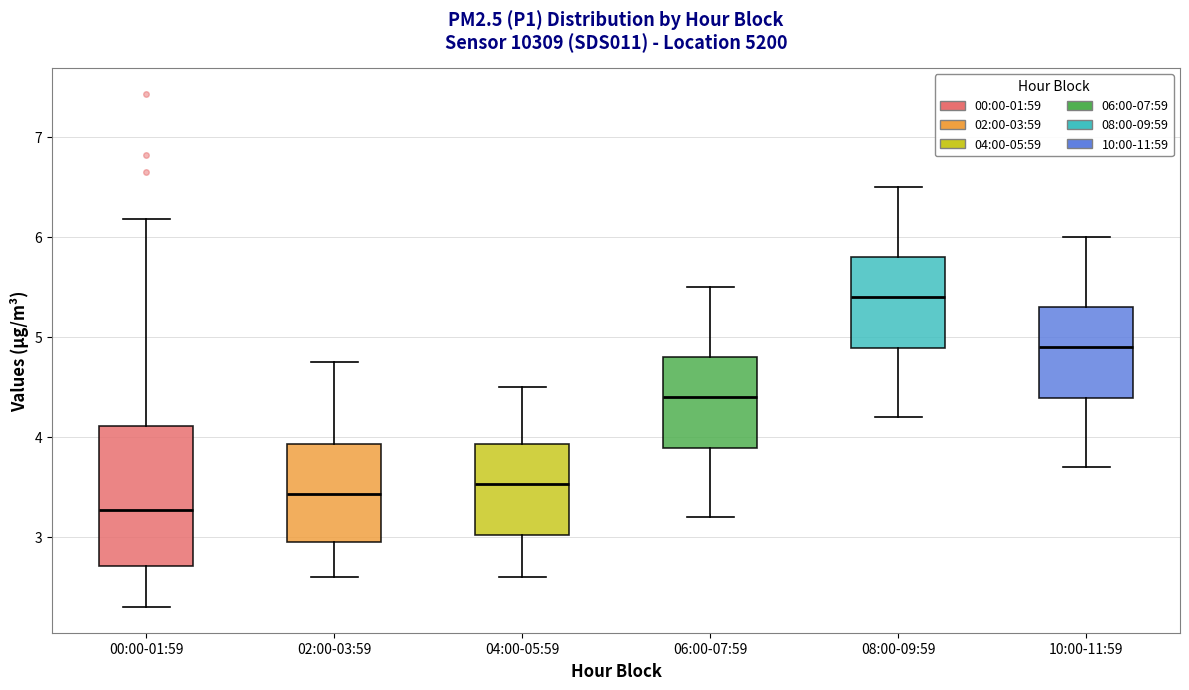

Where is the lower edge of the box for 08:00-09:59 on the y-axis? The values are not printed on the chart, so give them approximately, as read against the axis.

4.9